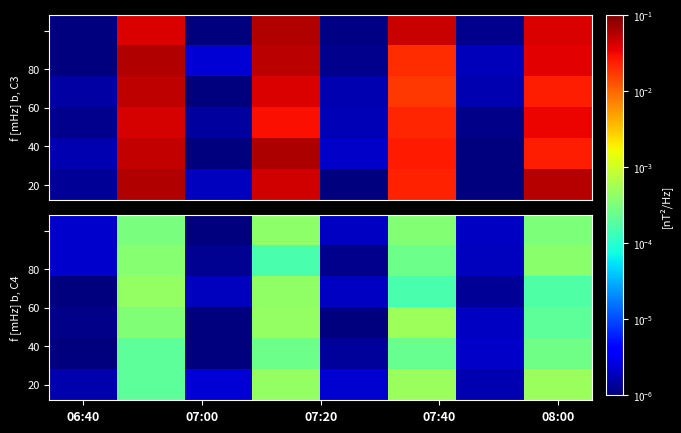

Which series has the largest total across all categories?

20